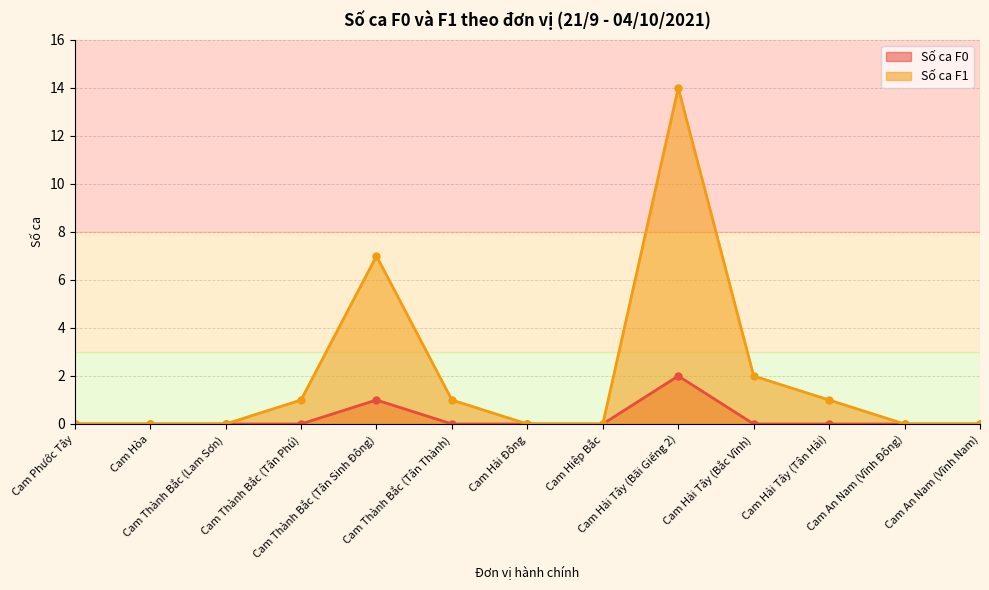

How many data points in Số ca F1 are above 0?

6